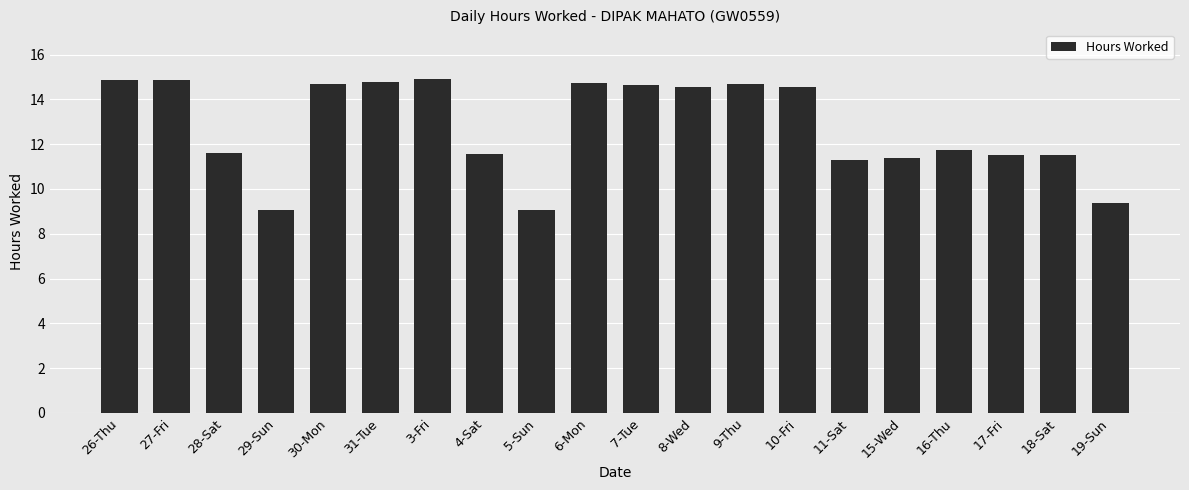

What position from the right is 26-Thu?

20